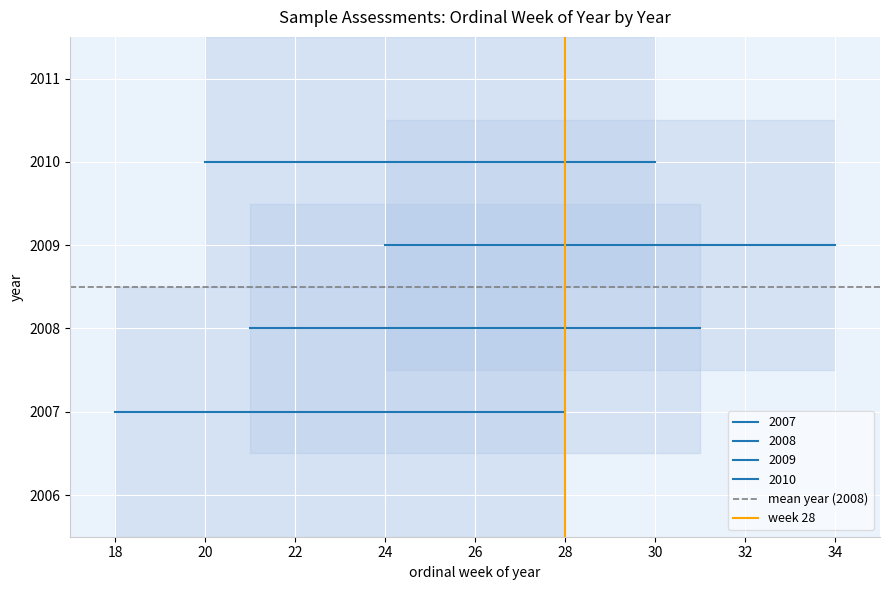

The value of mean year (2008) at 18 is 2888.2. True or false?

False